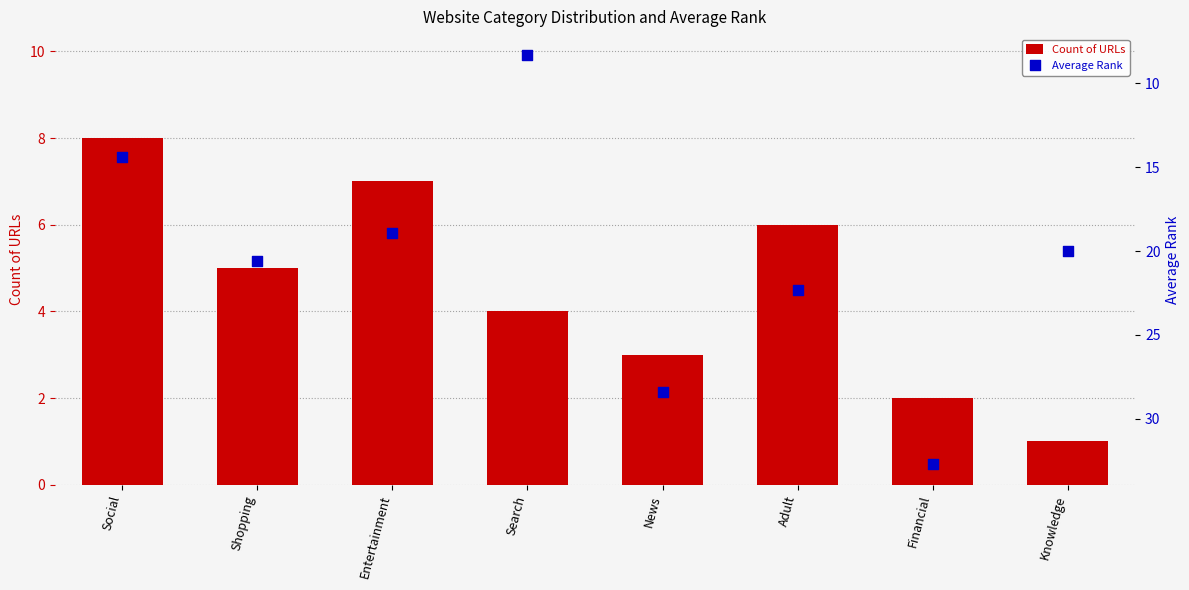

Which series has the largest total across all categories?

Average Rank